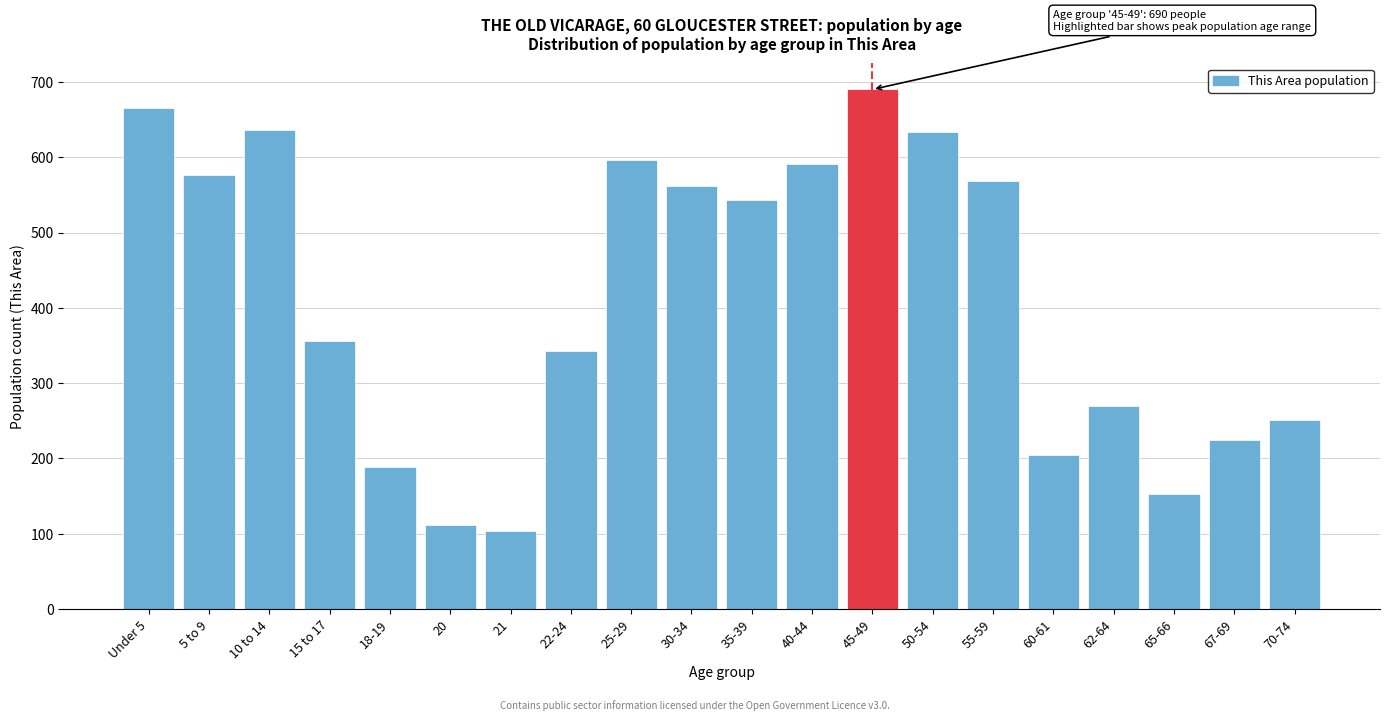

What is the difference between the values at 5 to 9 and 18-19?

389